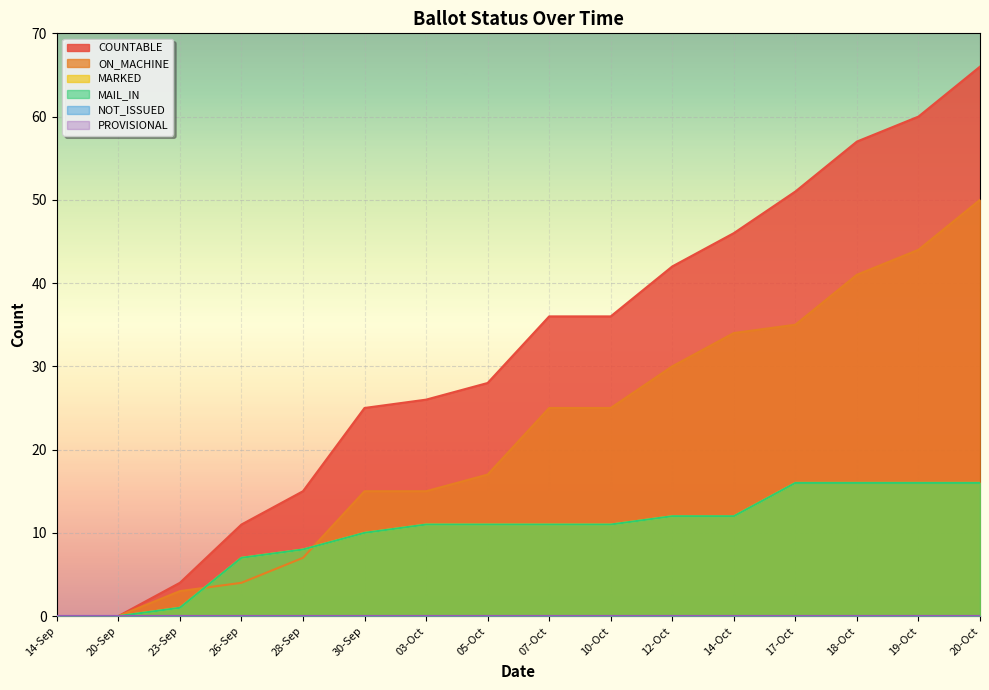

Does the chart display data point markers on the line(s)?

No